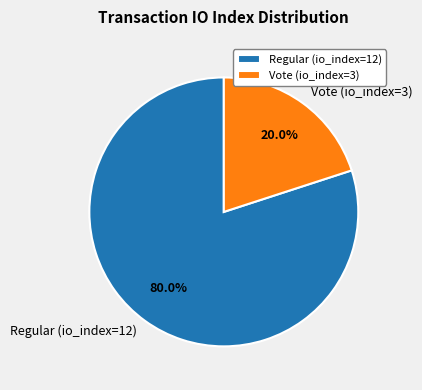

Which has a higher value, Vote (io_index=3) or Regular (io_index=12)?

Regular (io_index=12)